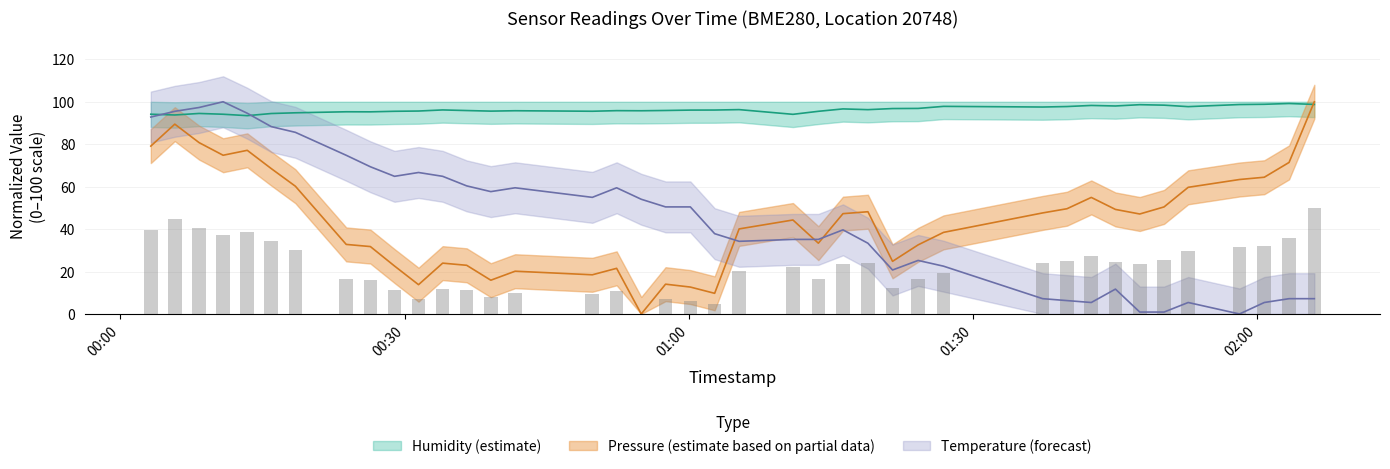

Reading right to left, transcribe all the data shown in this chart.

pressure: 100.0	71.4	64.4	63.4	59.7	50.4	47.1	49.3	54.9	49.6	47.6	38.4	32.6	24.8	48.2	47.3	33.4	44.3	40.1	9.7	12.7	14.0	0.0	21.5	18.5	20.1	15.9	22.9	24.0	13.8	22.6	31.8	32.8	60.2	68.5	77.1	74.8	80.7	89.5	79.1
temperature: 7.2	7.2	5.4	0.0	5.4	0.9	0.9	11.7	5.4	6.3	7.2	22.5	25.2	20.7	33.3	39.6	35.1	35.1	34.2	37.8	50.5	50.5	54.1	59.5	55.0	59.5	57.7	60.4	64.9	66.7	64.9	69.4	74.8	85.6	88.3	94.6	100.0	97.3	95.5	92.8
humidity: 98.8	99.2	98.8	98.7	97.7	98.4	98.6	98.0	98.3	97.8	97.5	97.8	96.9	96.8	96.3	96.6	95.5	94.1	96.3	96.1	96.1	95.9	95.8	95.8	95.5	95.8	95.6	95.9	96.2	95.6	95.5	95.2	95.3	94.8	94.5	93.5	94.1	94.5	93.8	94.1